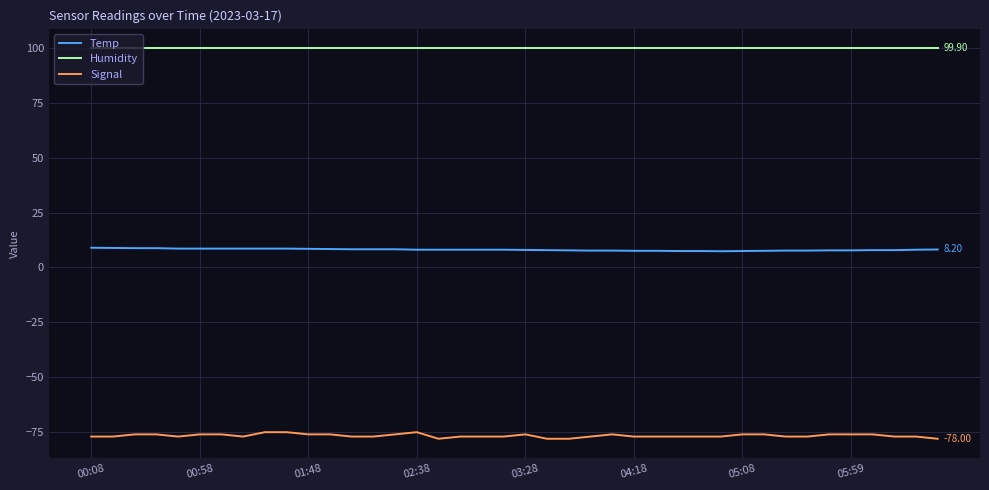

List the series in order of their peak value, highest first.

Humidity, Temp, Signal